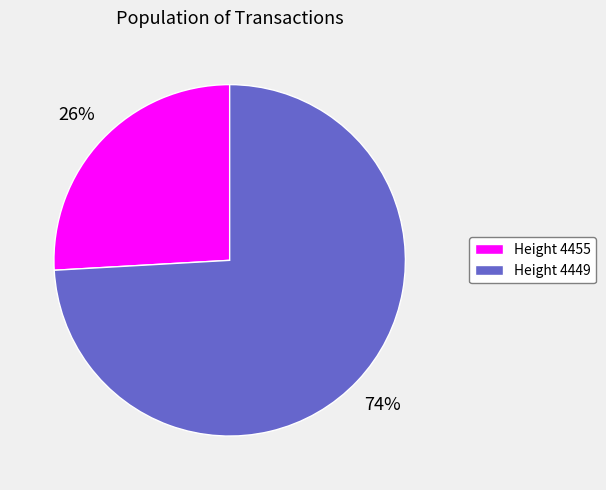

Is it true that Height 4449 is 74% of the pie?

True